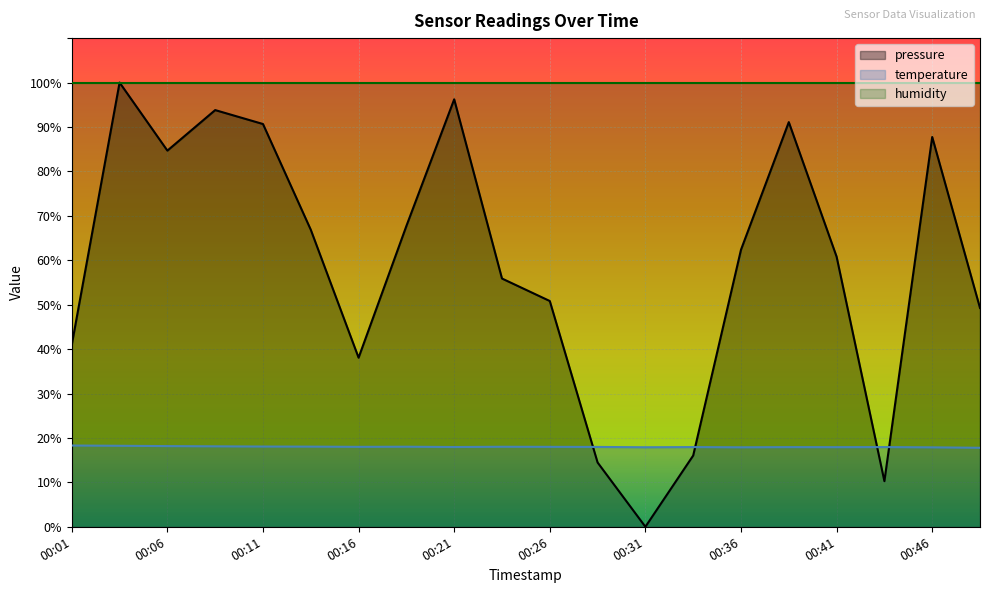

Which category has the lowest value in the temperature series?

00:48